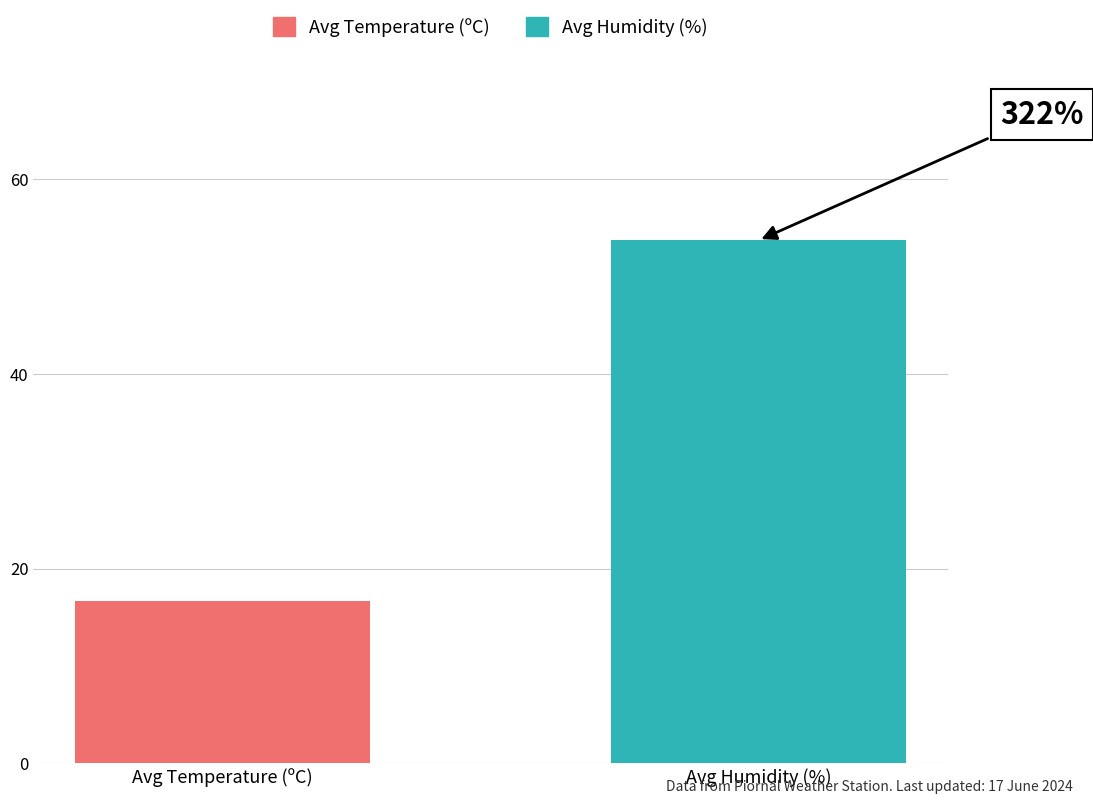

Does the chart contain any negative values?

No